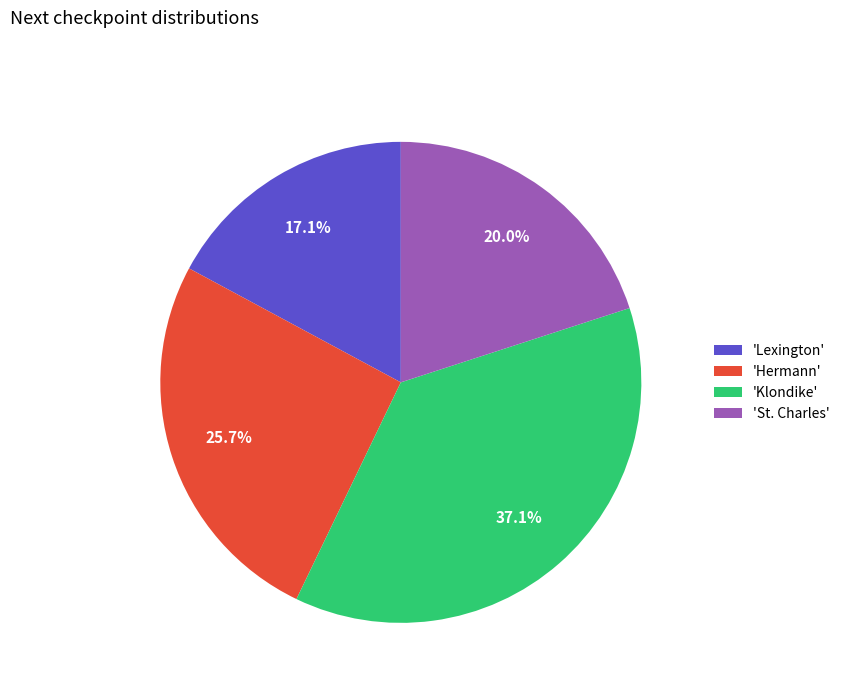

Which category has the biggest portion of the pie?

'Klondike'